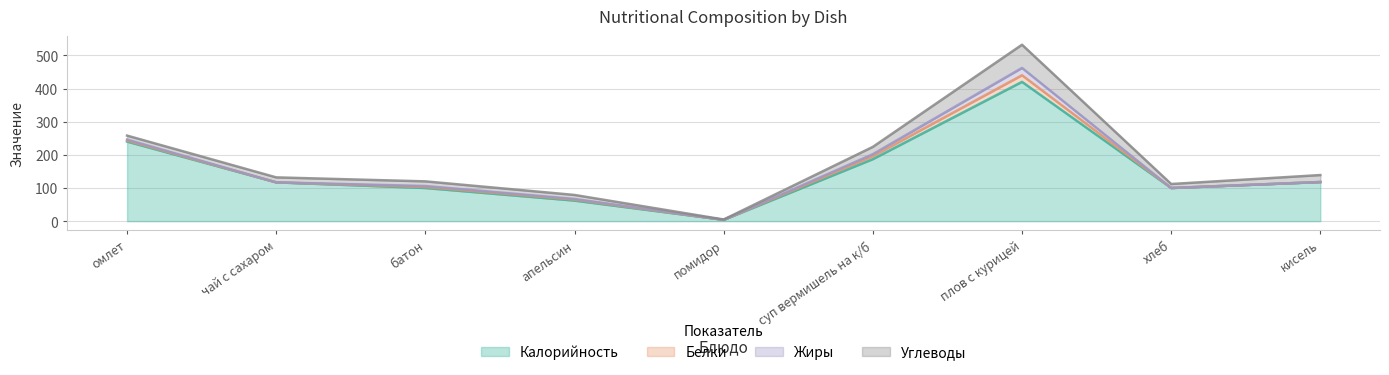

True or false: Белки has a value of 9 at суп вермишель на к/б.

True